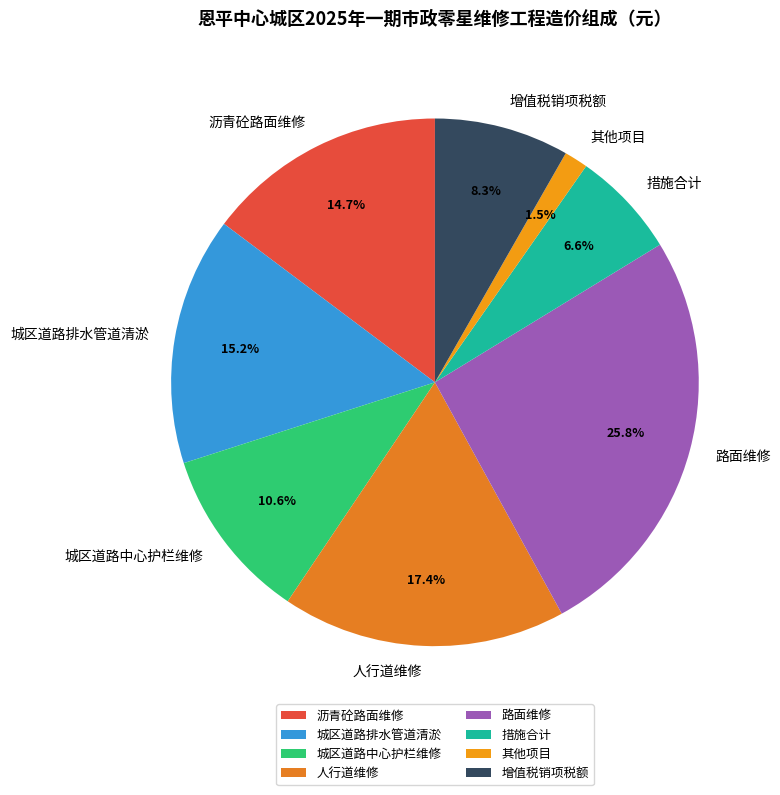

Do 增值税销项税额 and 措施合计 together represent more than half of the pie?

No